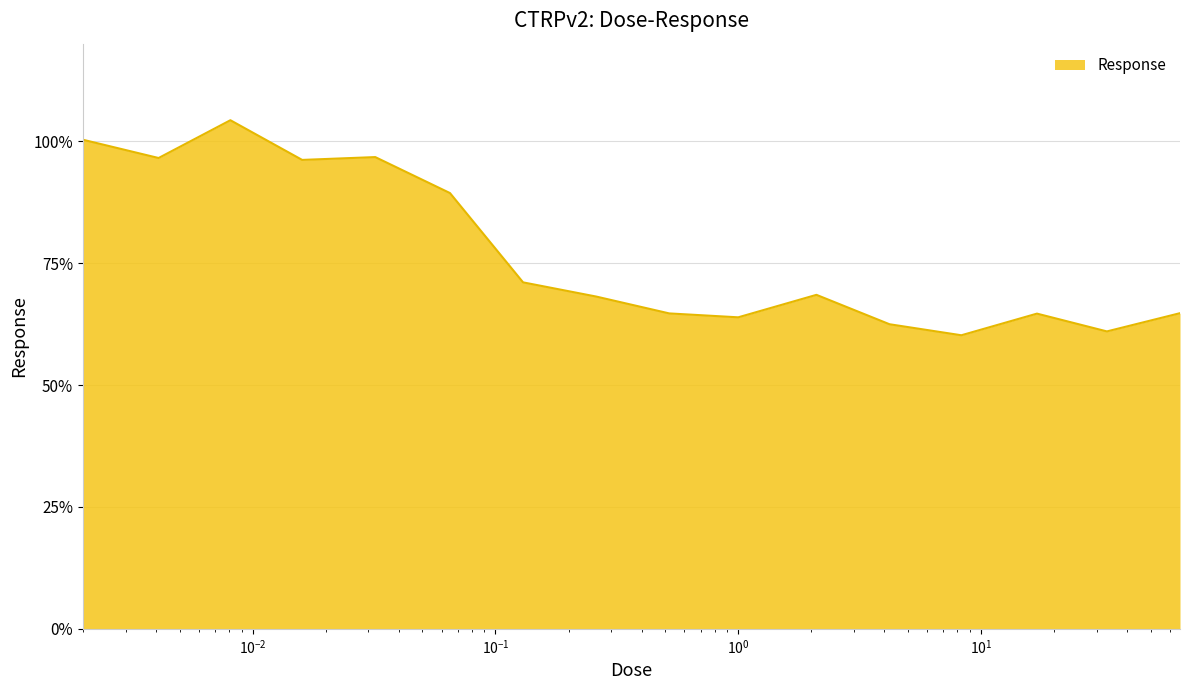

What is the difference between the maximum and minimum values?

44.1